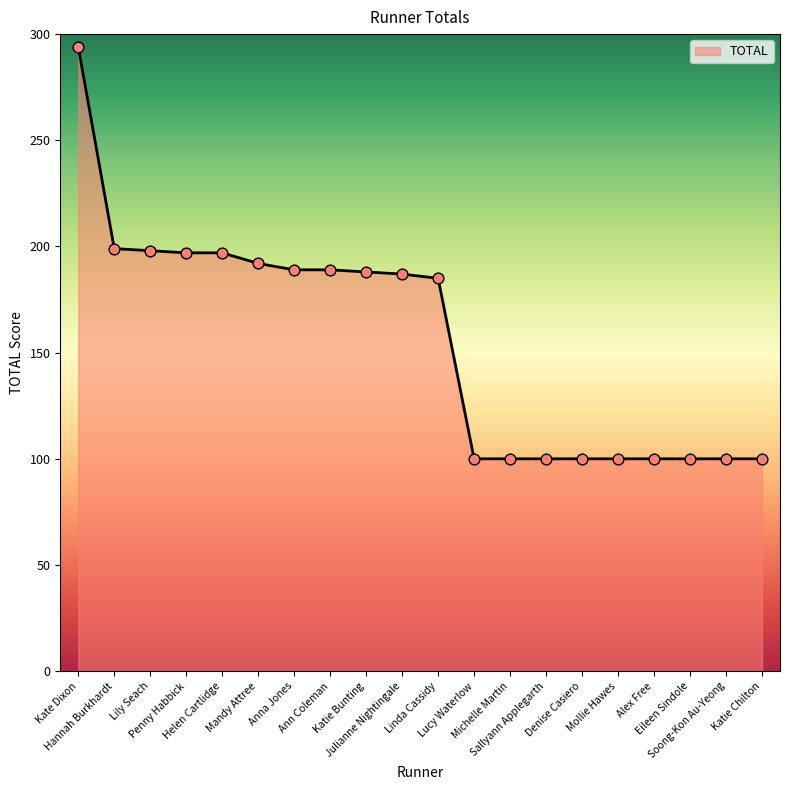

What is the difference between the maximum and minimum values?

194